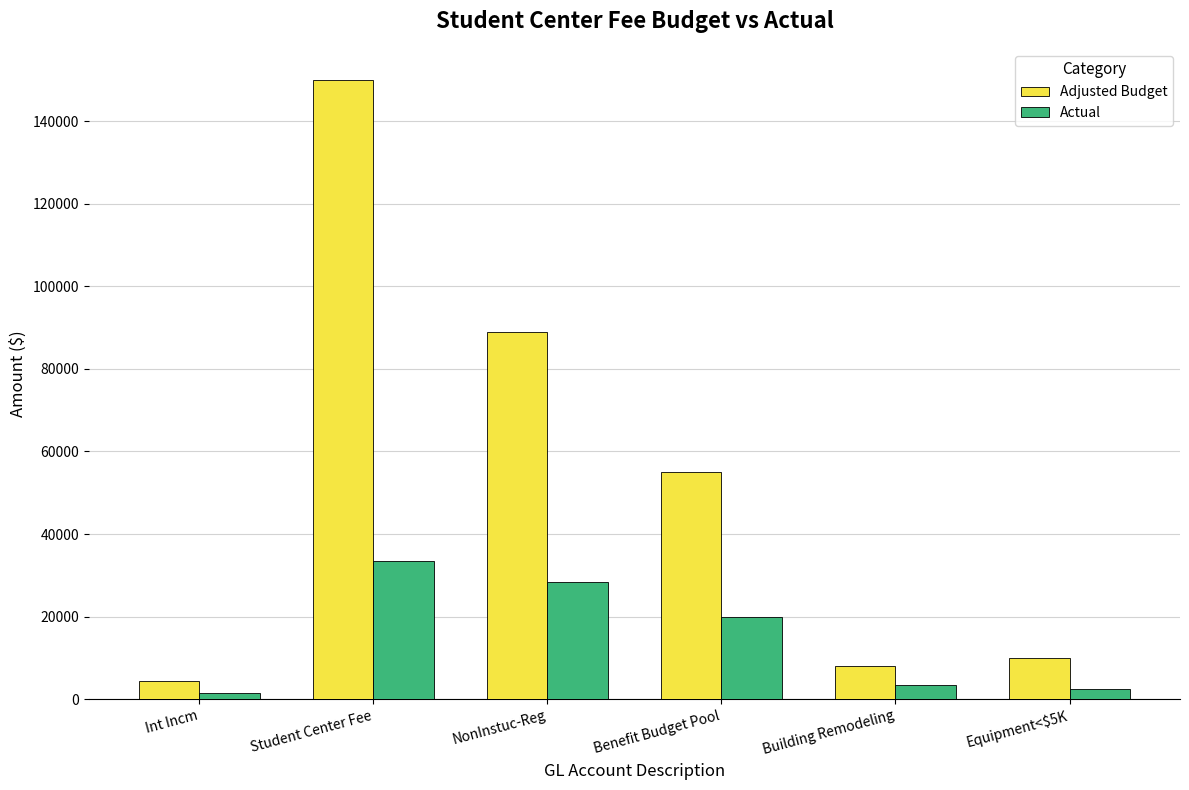

What is the sum of all Adjusted Budget values?

316500.0